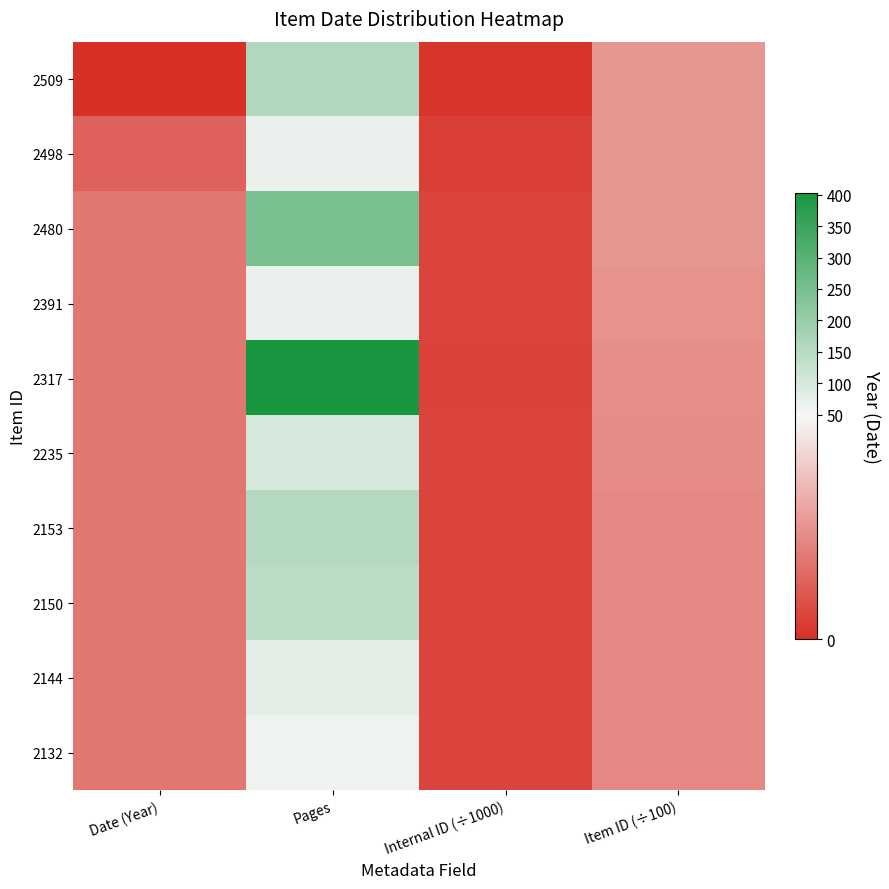

At how many categories does at least one series exceed 241?

1